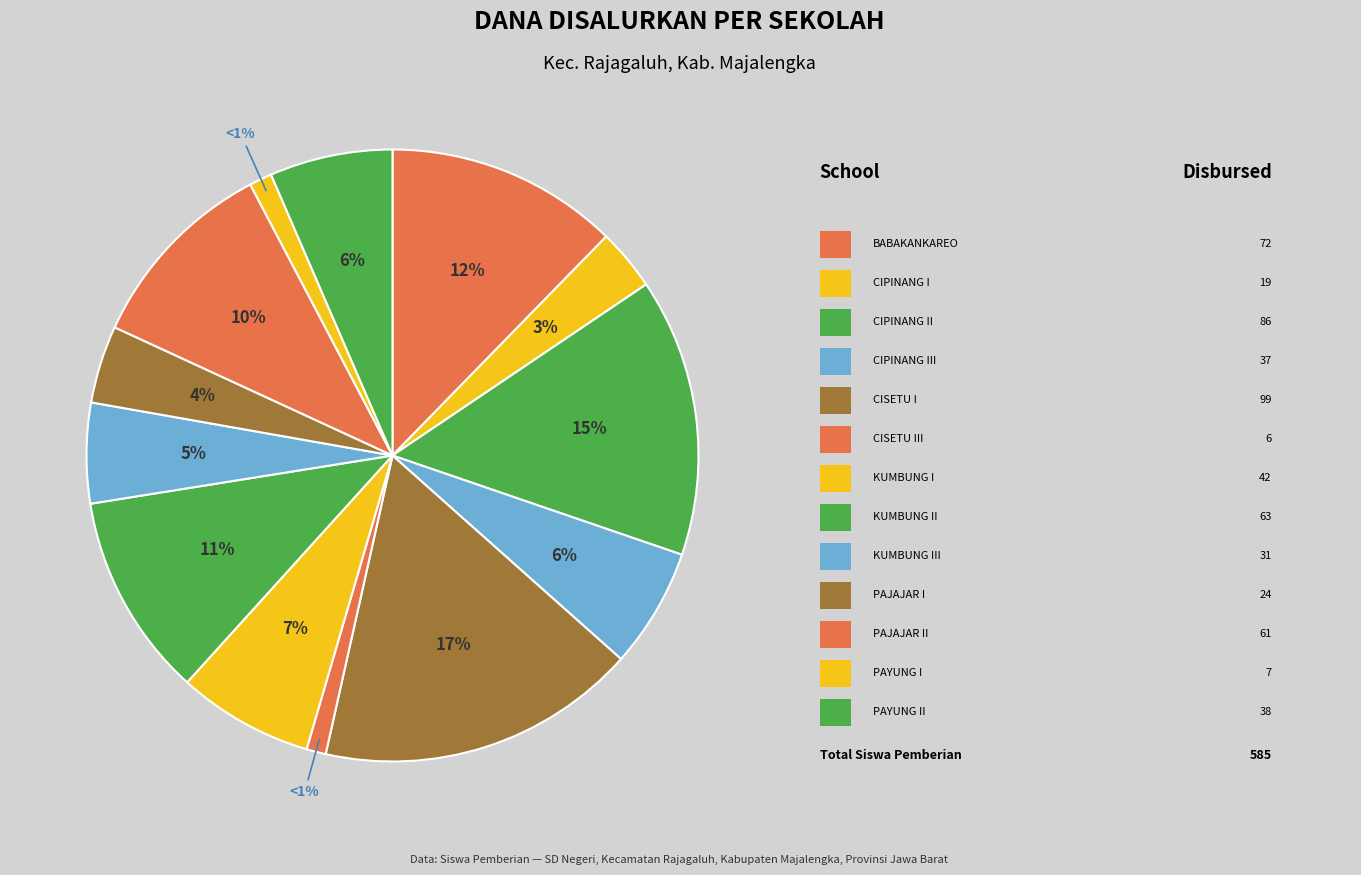

Count the number of slices in the pie.

13